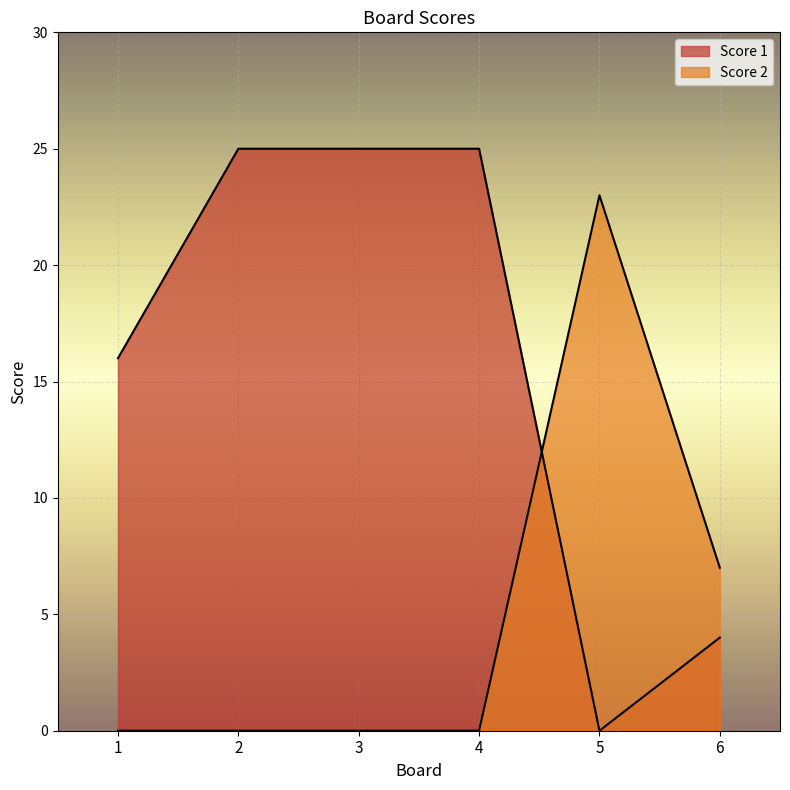

What is the value of the Score 2 point at the 5th from the left?

23